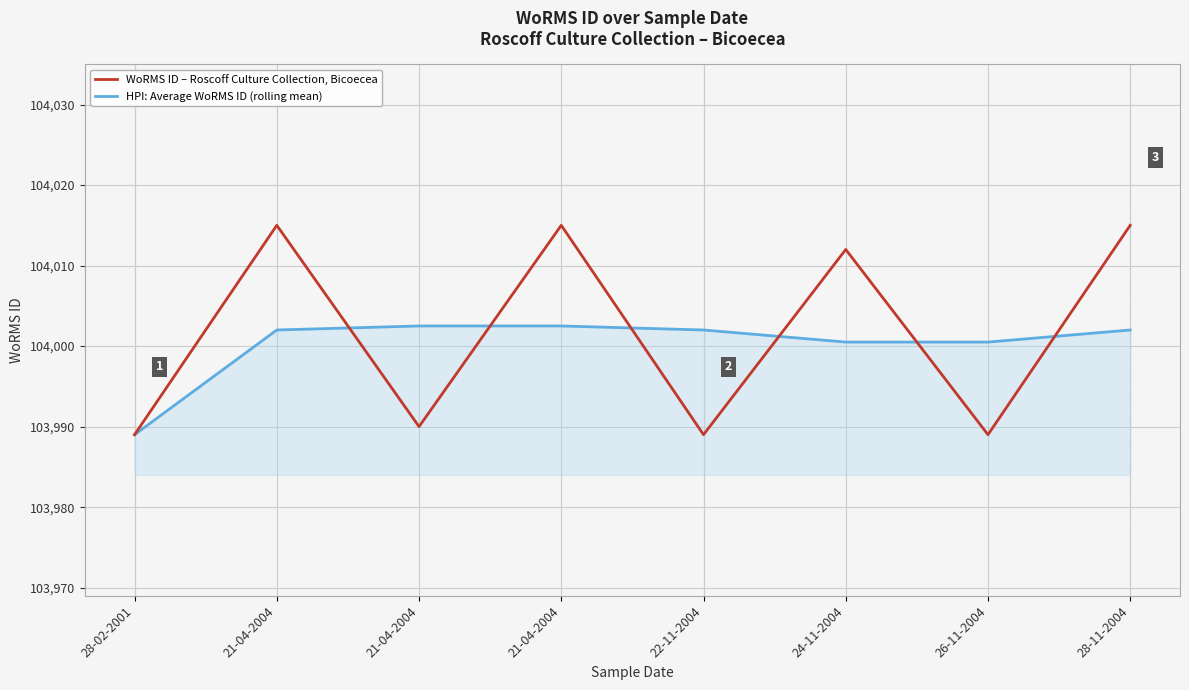

Which series has the largest total across all categories?

WoRMS ID – Roscoff Culture Collection, Bicoecea